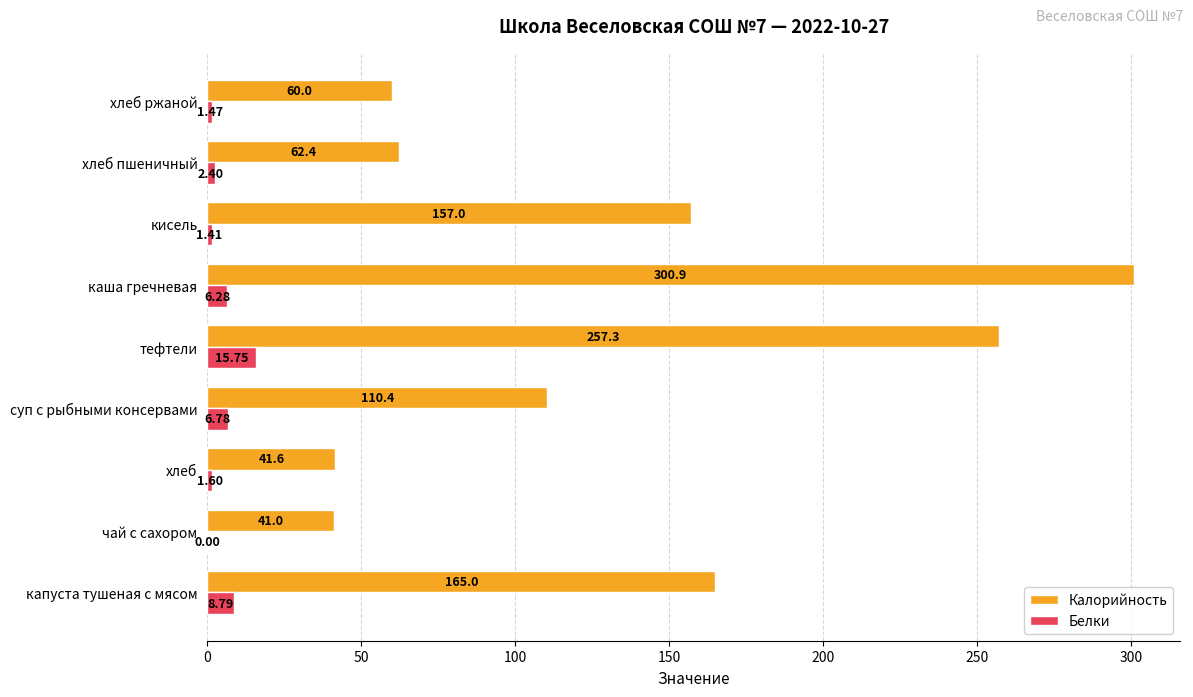

What is the sum of the Белки values at хлеб пшеничный and хлеб?

4.0